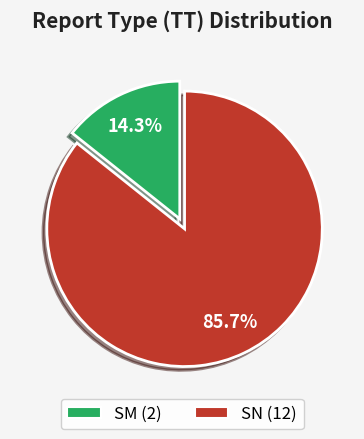

Is there any slice that represents more than half of the pie?

Yes